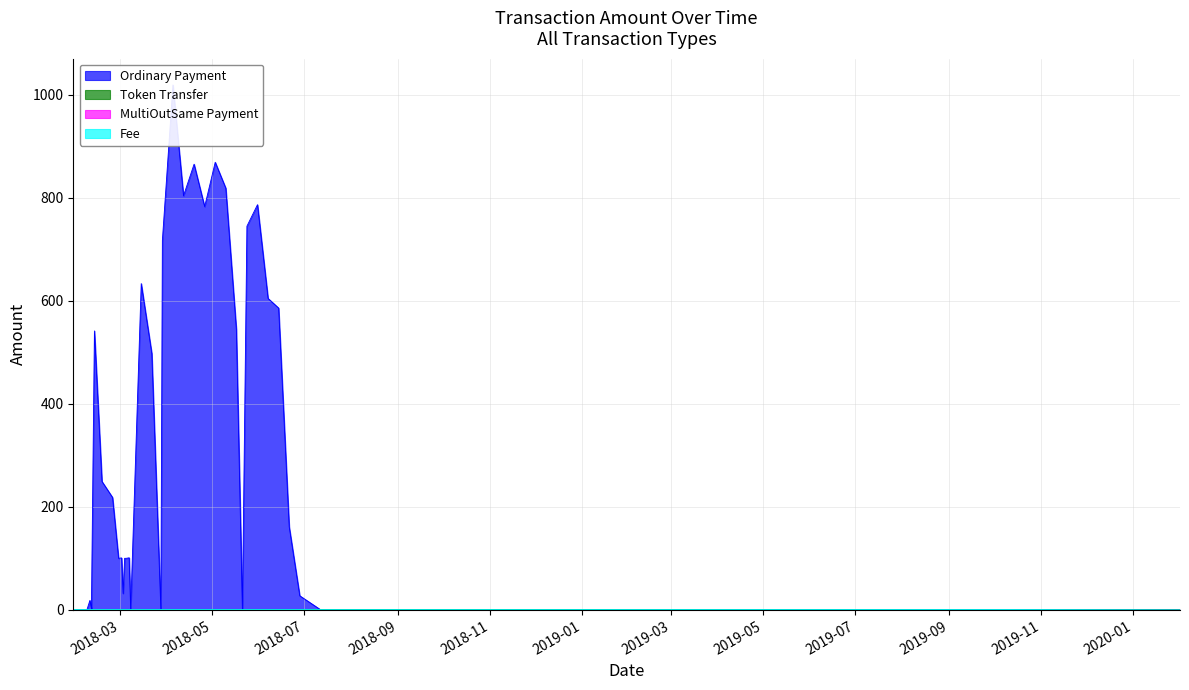

True or false: Fee and Ordinary Payment cross at least once.

True